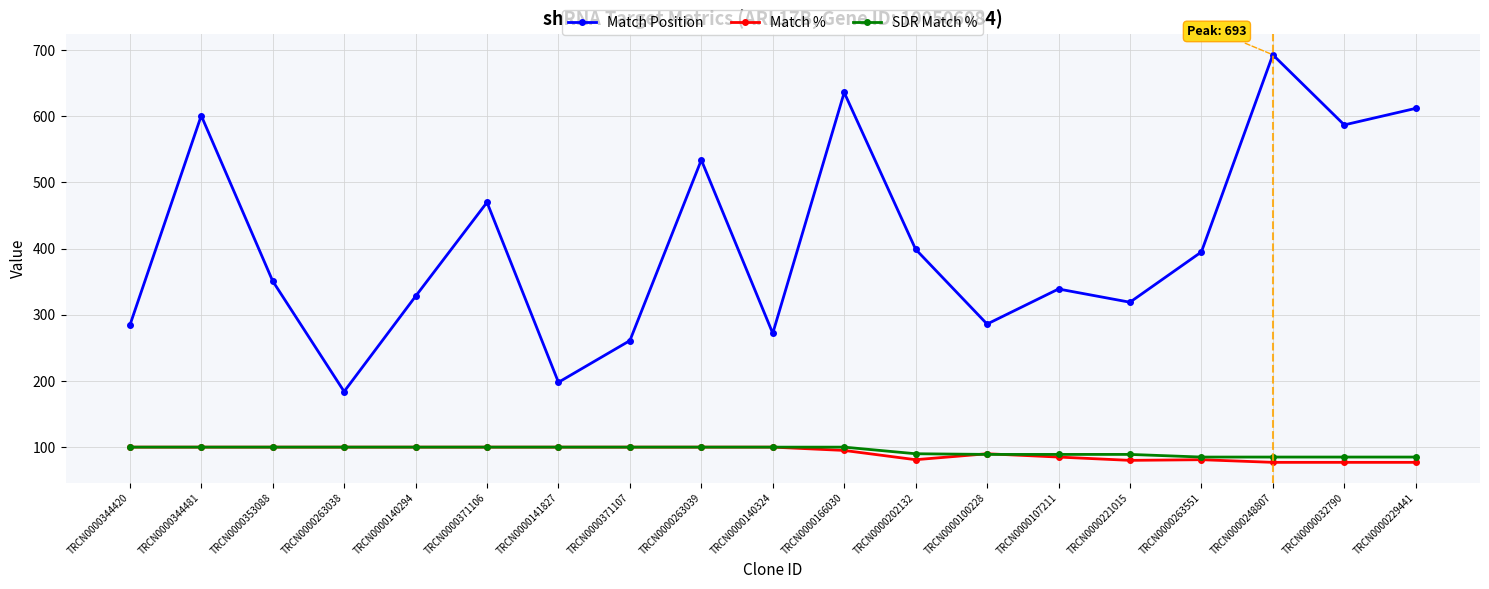

In Match Position, how many points are higher than both neighbors (excluding endpoints)?

6